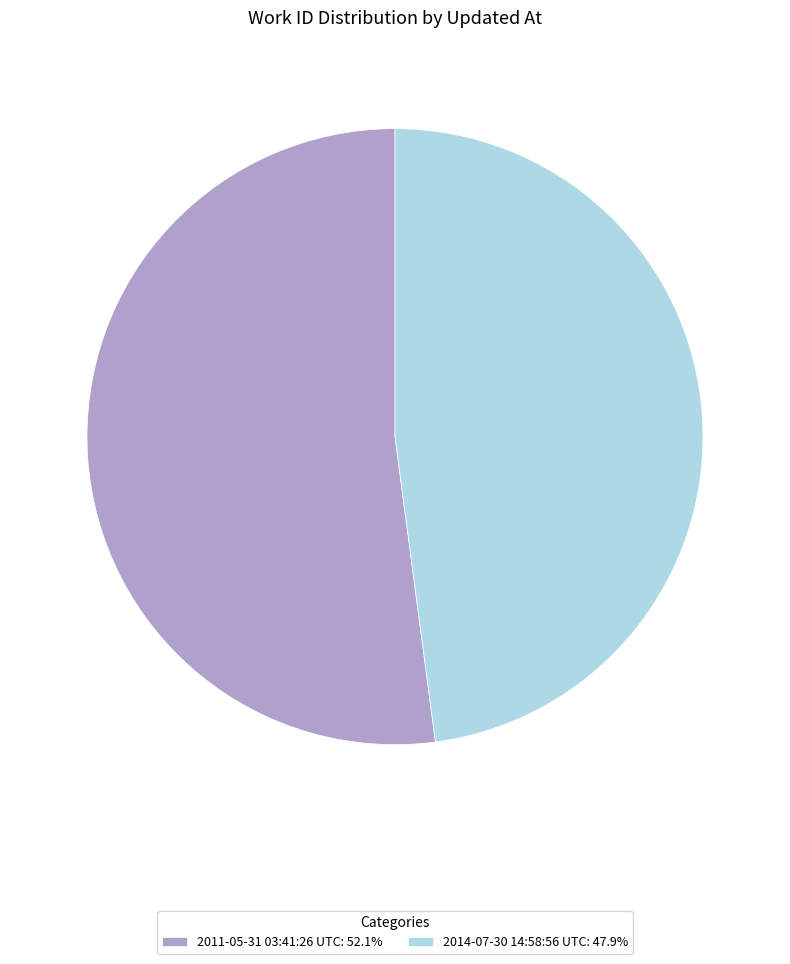

Which slice is the largest?

2011-05-31 03:41:26 UTC